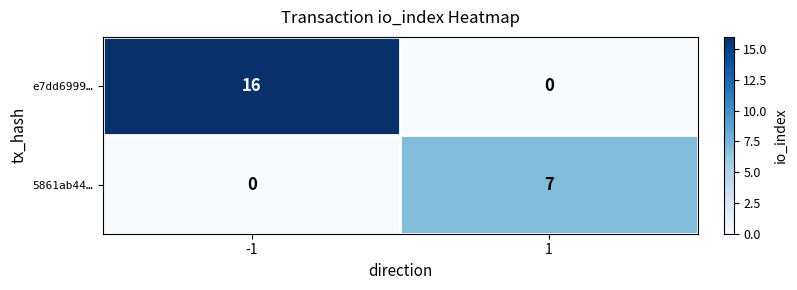

The value of 5861ab44… at -1 is -2. True or false?

False